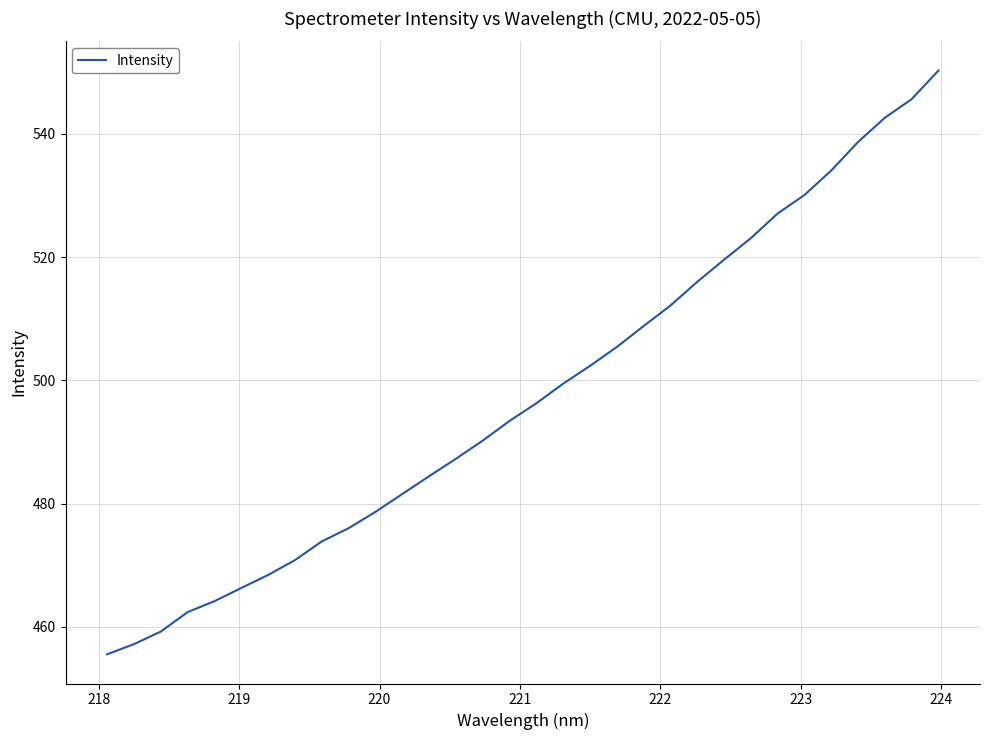

How many categories are shown in the chart?

32